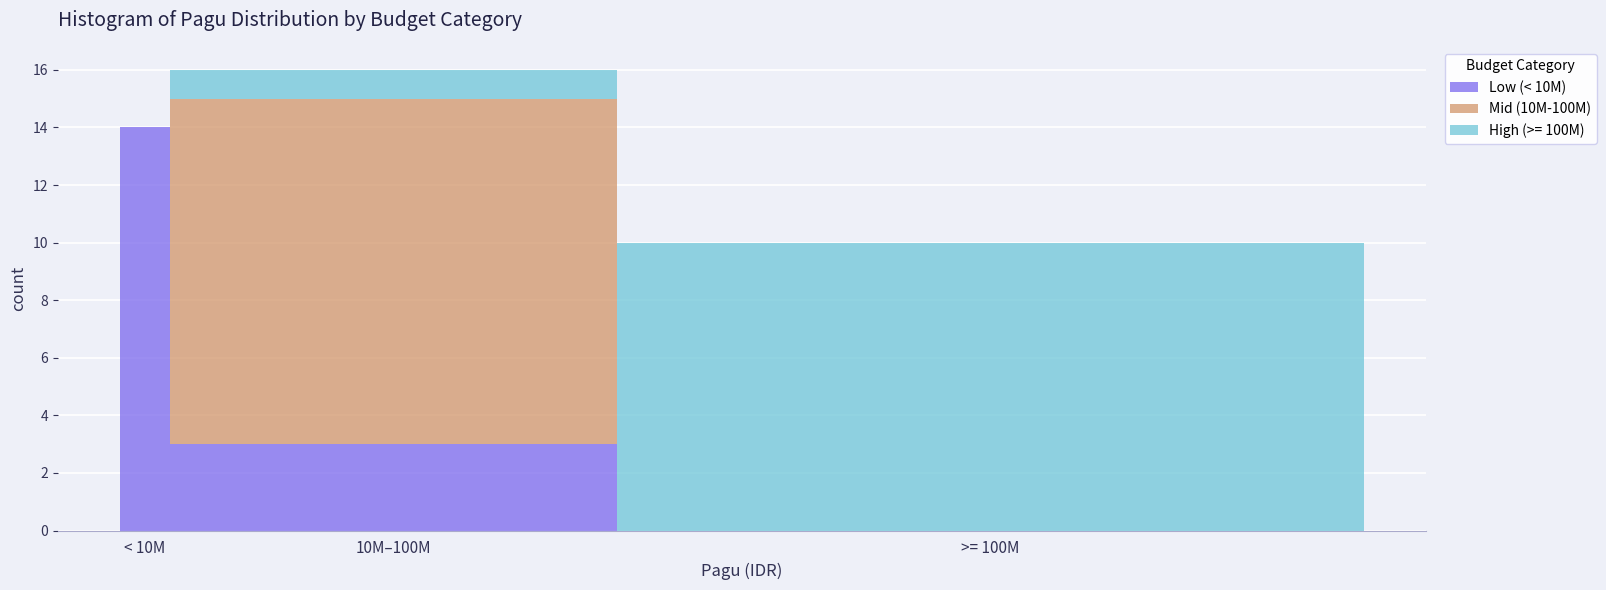

Reading left to right, list the values for the Low (< 10M) series.

< 10M=14	10M–100M=3	>= 100M=0